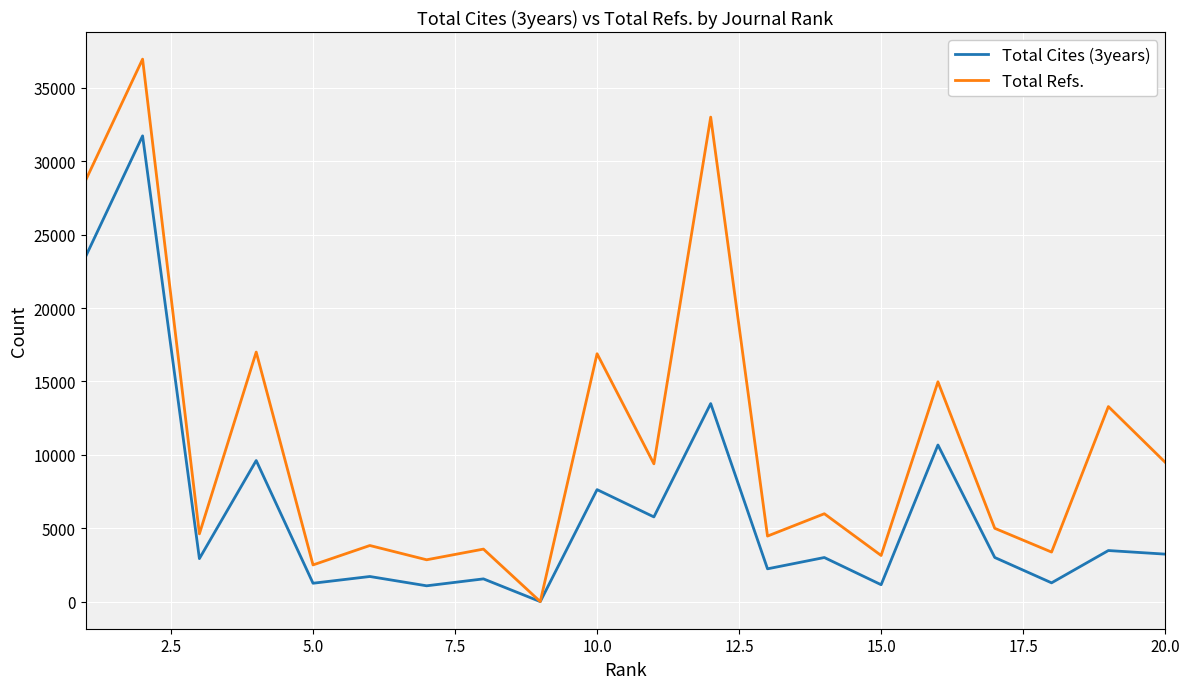

List the series in order of their overall mean, lowest first.

Total Cites (3years), Total Refs.